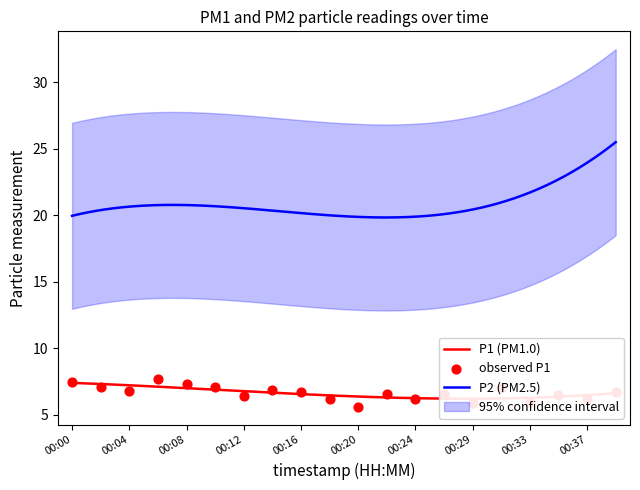

What is the ratio of the value at 00:06 to the value at 00:33?

1.3